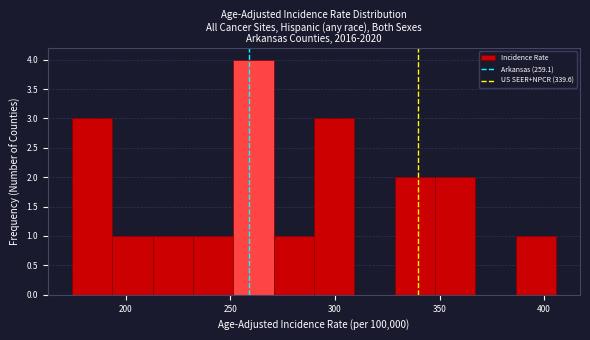

Read against the x-axis, roughly where is the centre of the tallest bar?

260